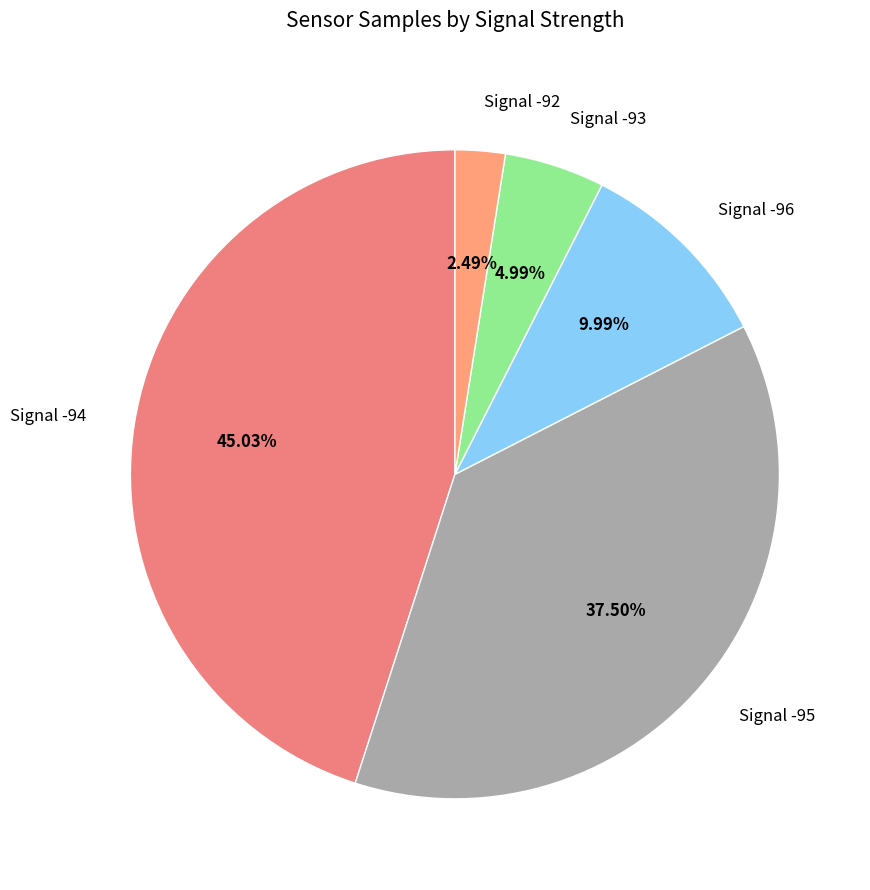

Rank the categories by value from highest to lowest.

Signal -94, Signal -95, Signal -96, Signal -93, Signal -92